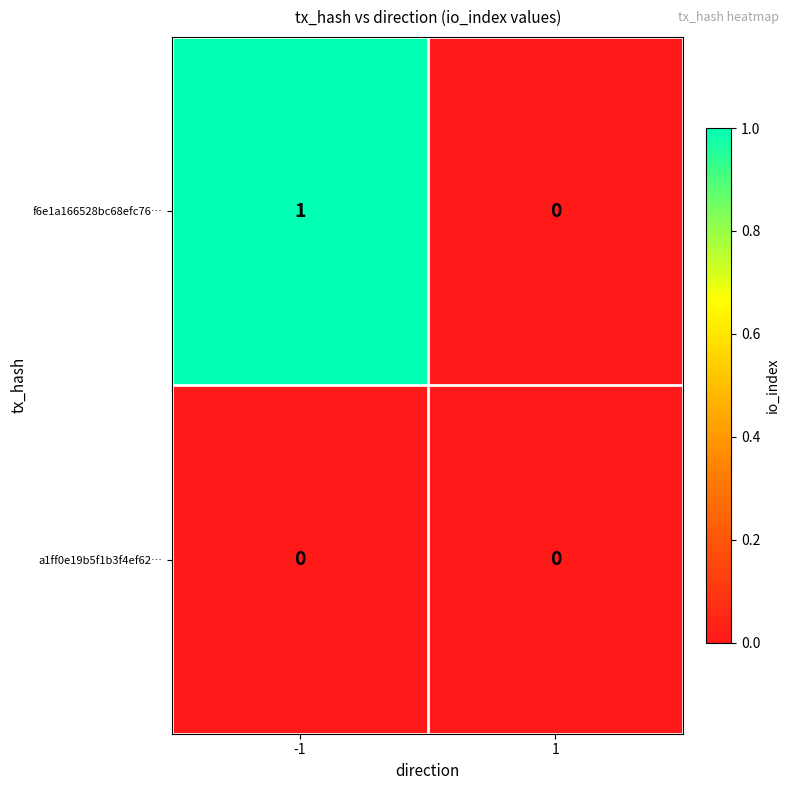

What is the total value across all series at -1?

1